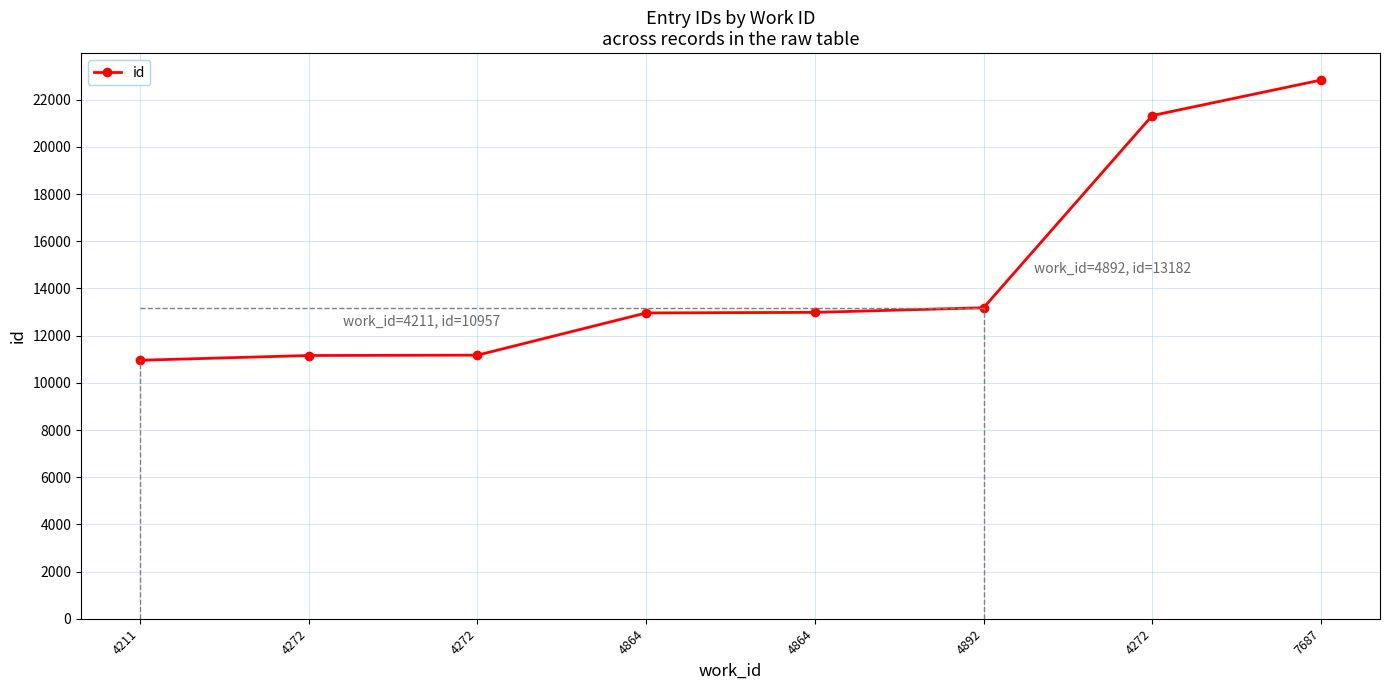

Is this an area chart (filled region under the line)?

No